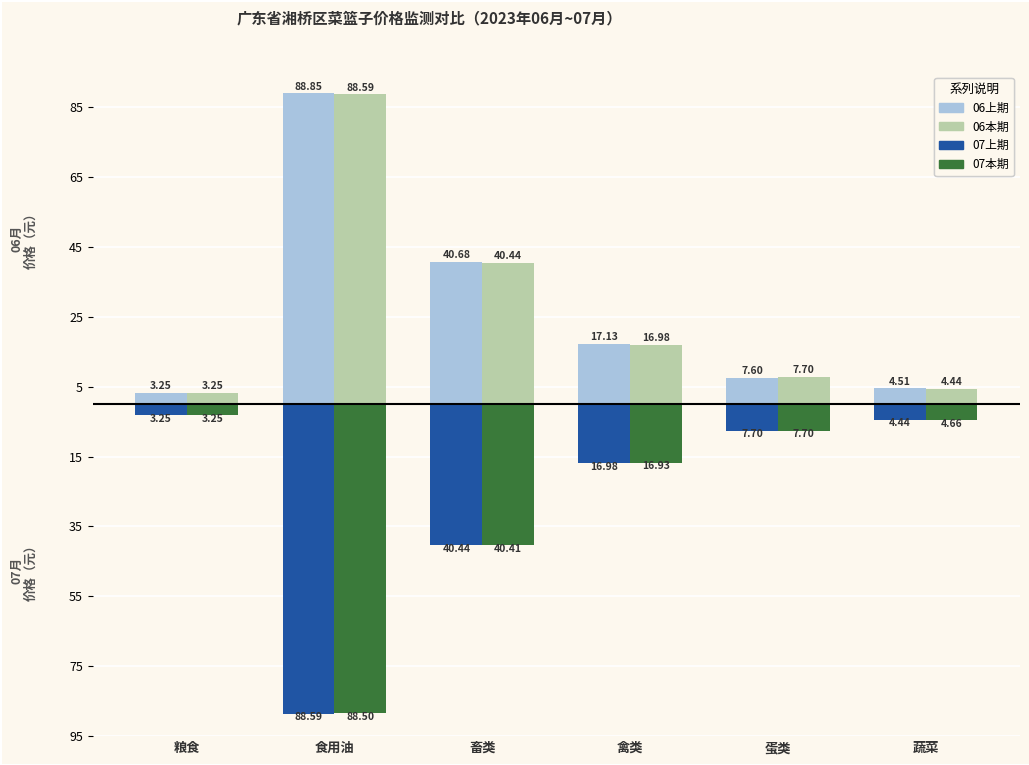

Reading left to right, what are all the values shown in this chart?

06上期: 3.2	88.8	40.7	17.1	7.6	4.5
06本期: 3.2	88.6	40.4	17.0	7.7	4.4
07上期: -3.2	-88.6	-40.4	-17.0	-7.7	-4.4
07本期: -3.2	-88.5	-40.4	-16.9	-7.7	-4.7